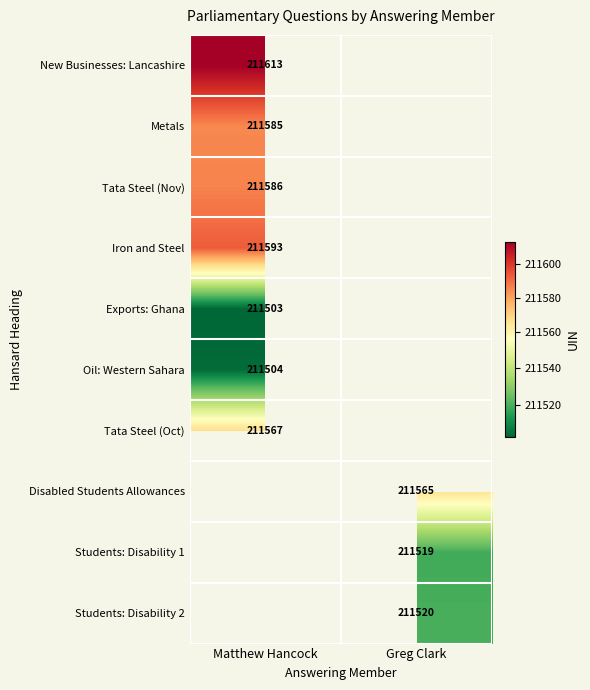

The Oil: Western Sahara series shows 211504 at Matthew Hancock. True or false?

True